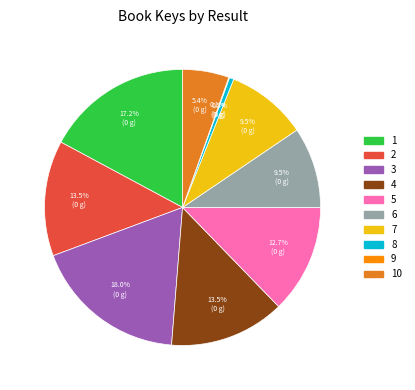

Does any single category account for the majority?

No